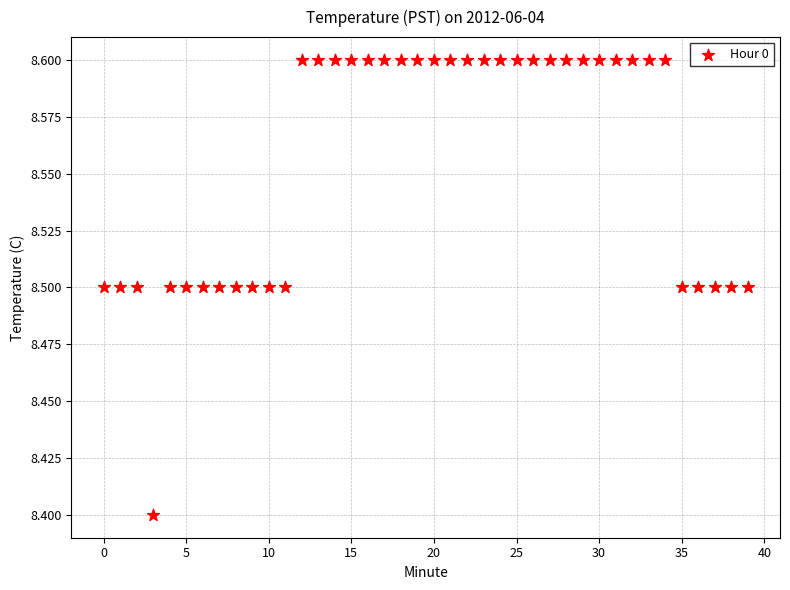

What Y value in the scatter plot is closest to 8?

8.4